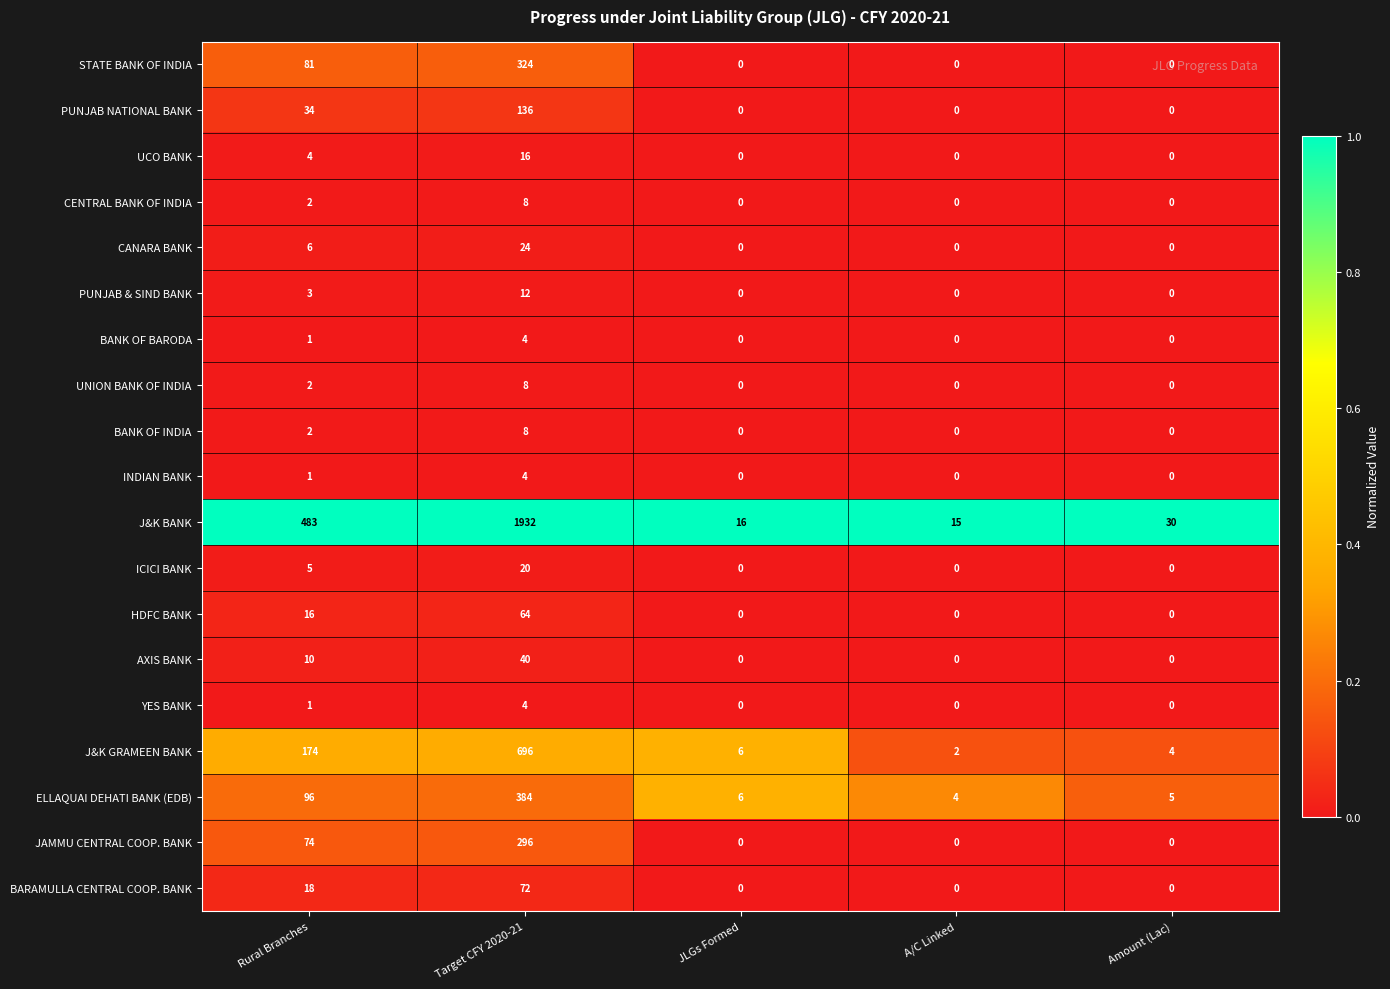

The value of CANARA BANK at Target CFY 2020-21 is 24. True or false?

True